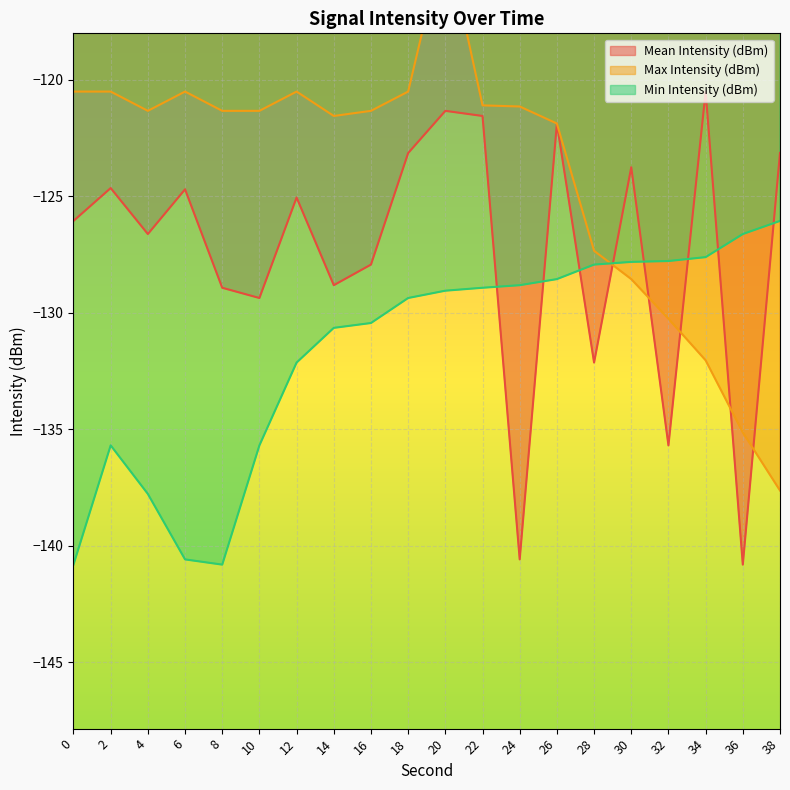

Where is the first local maximum for Mean Intensity (dBm)?

2